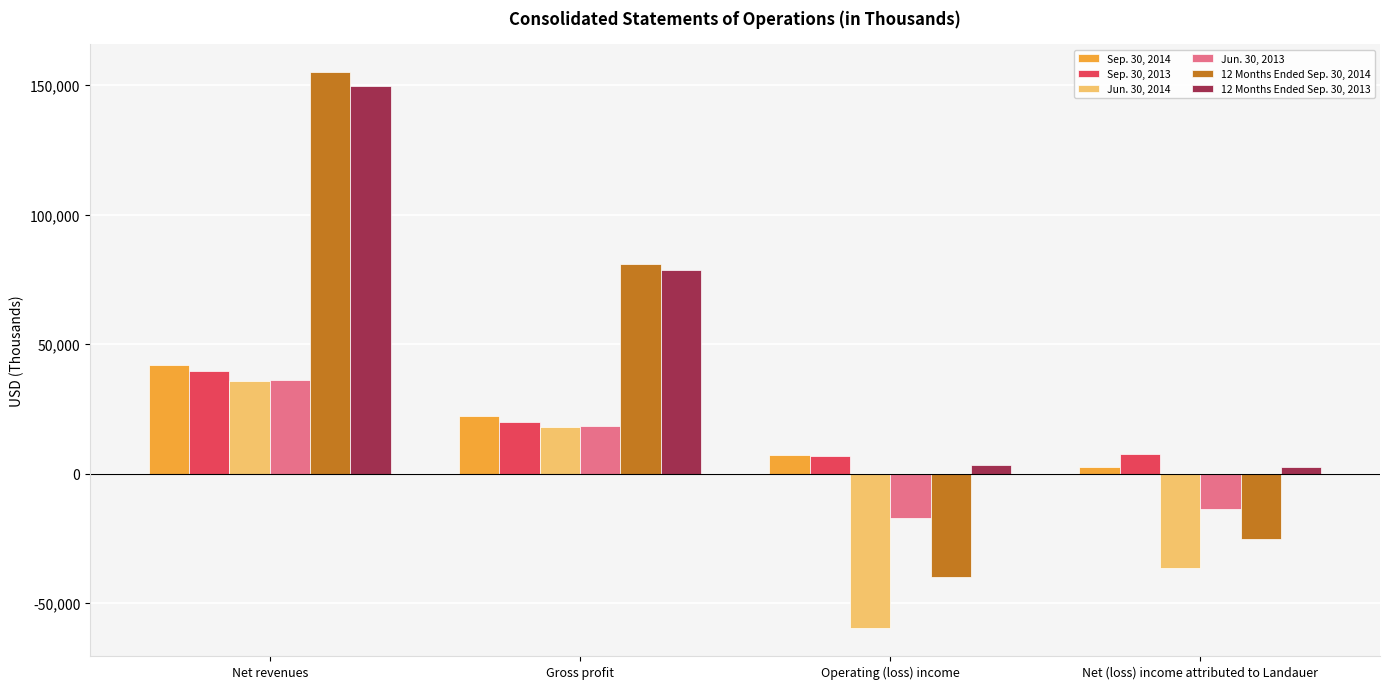

Between Net revenues and Net (loss) income attributed to Landauer, which series saw the biggest shift?

12 Months Ended Sep. 30, 2014